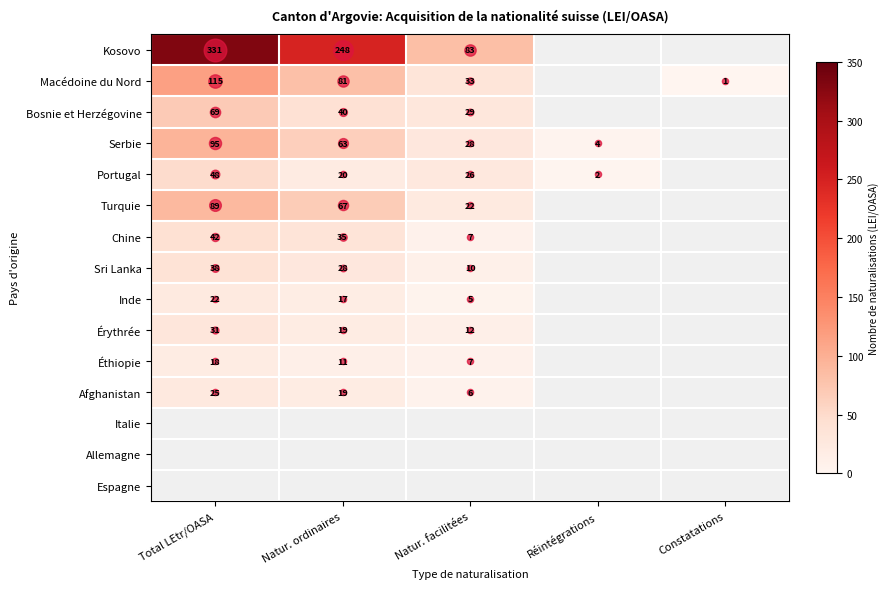

Count the number of categories in the chart.

5